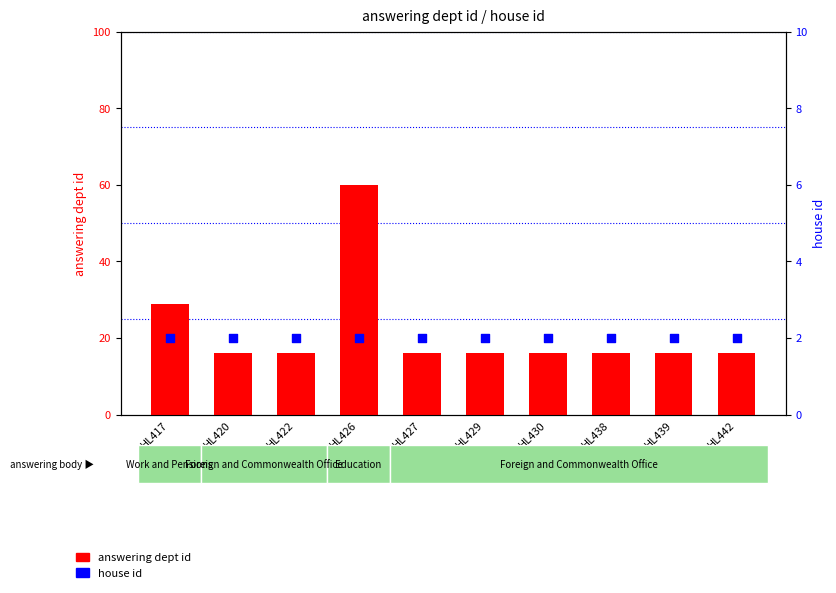

Which series contains the highest Y value?

answering dept id